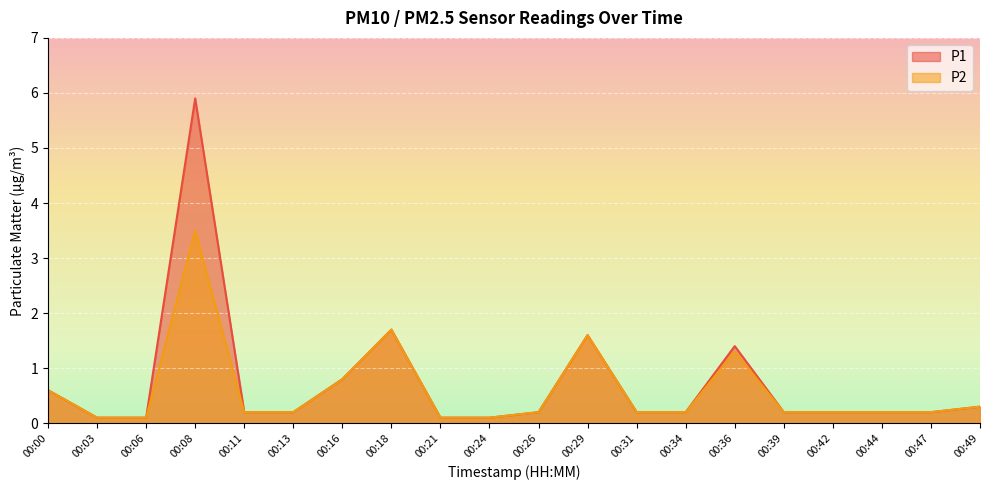

Which series has the largest range (max minus min)?

P1